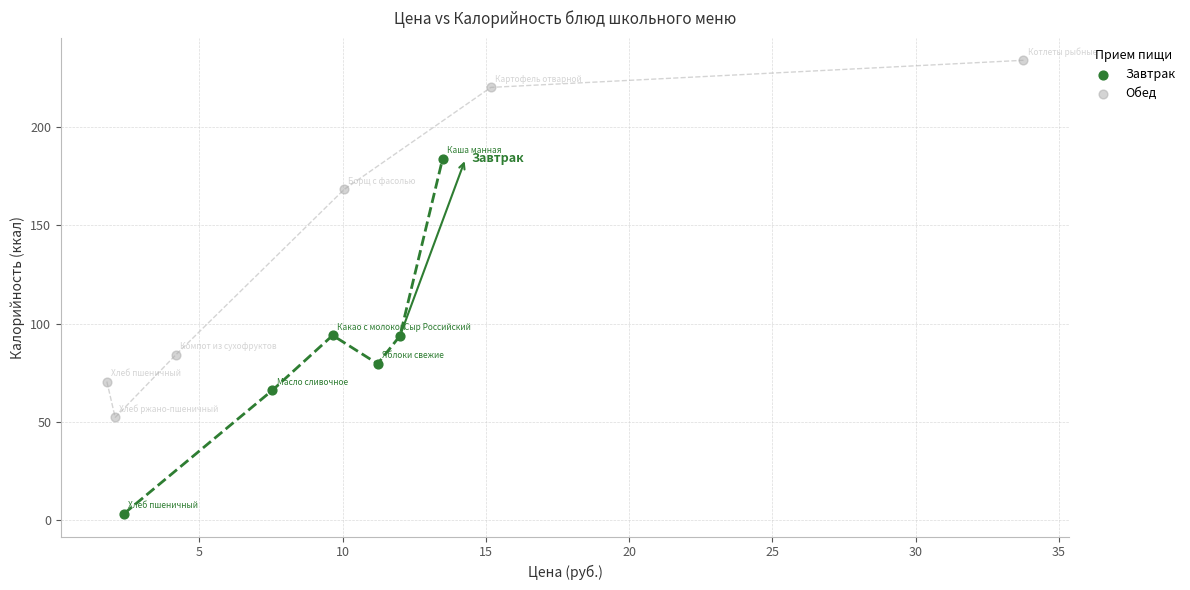

What are all the series names shown in the legend?

Завтрак, Обед